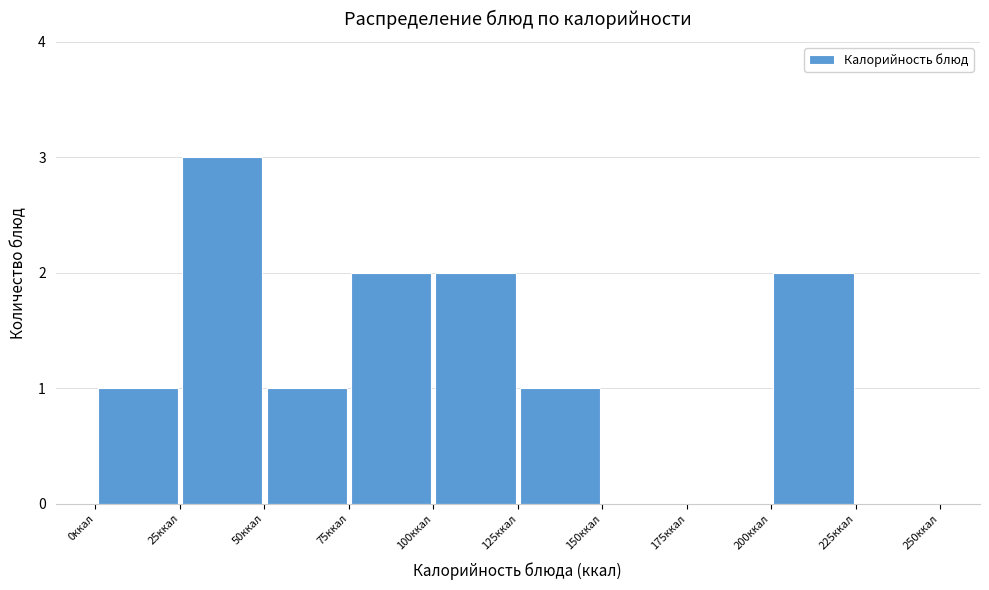

Which range on the x-axis has the tallest bar?

25 to 50